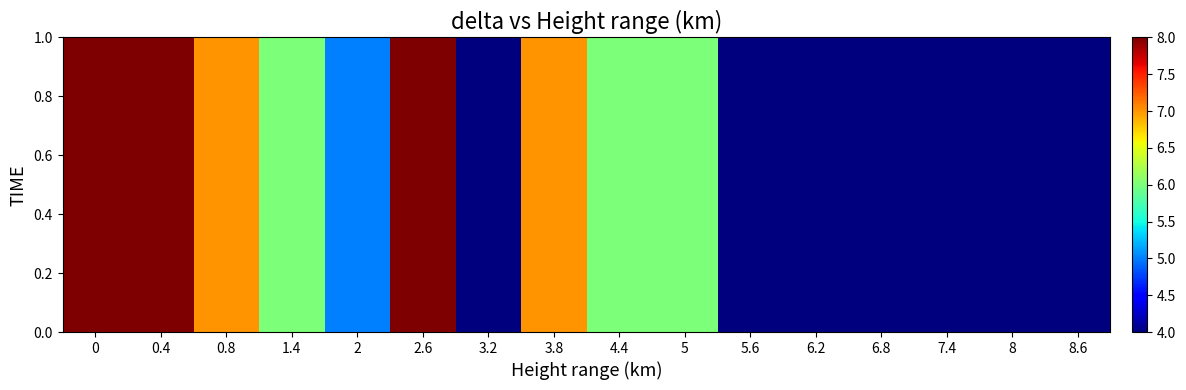

Rank the categories by value from highest to lowest.

0, 0.4, 2.6, 0.8, 3.8, 1.4, 4.4, 5, 2, 3.2, 5.6, 6.2, 6.8, 7.4, 8, 8.6